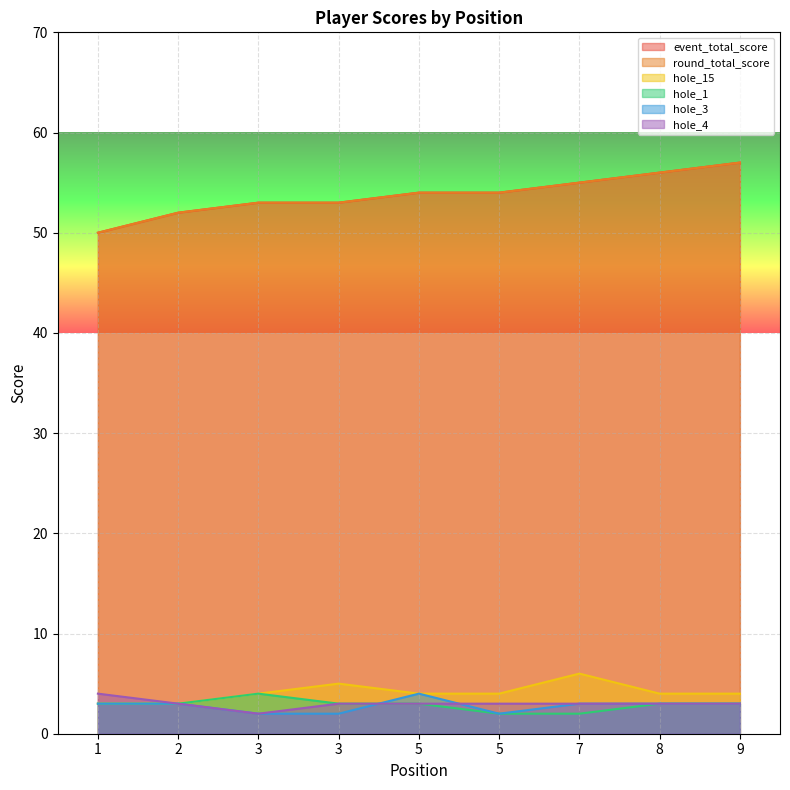

At which category is the sum across all series the highest?

9